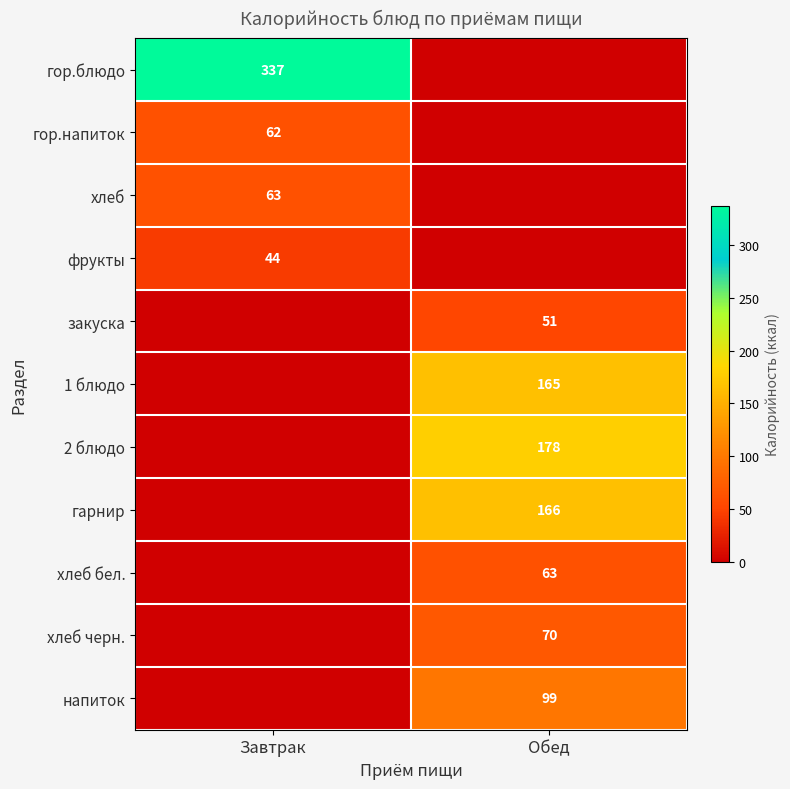

True or false: напиток has a value of 146 at Обед.

False